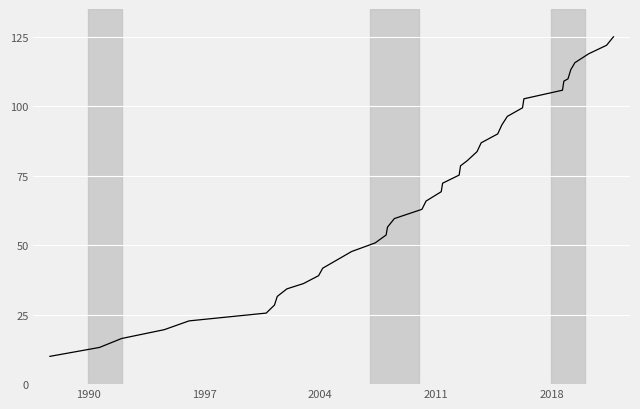

What is the smallest value displayed?

10.0